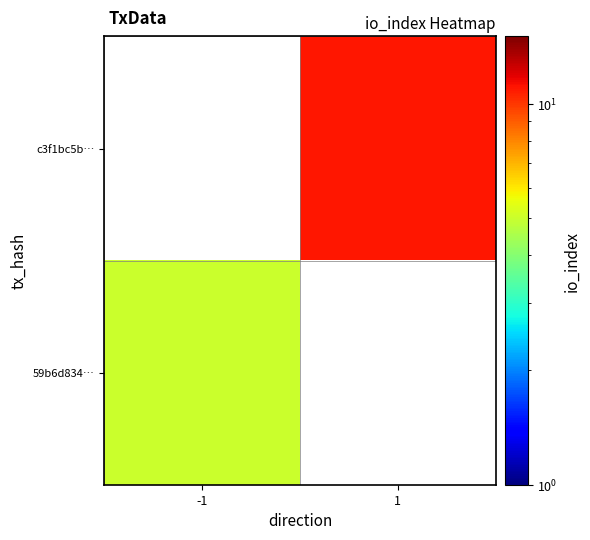

How many values in c3f1bc5b… are above zero?

1